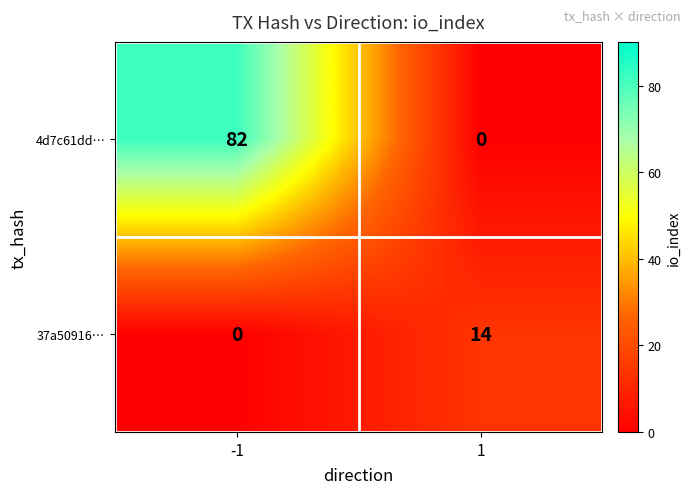

At which category is the sum across all series the highest?

-1